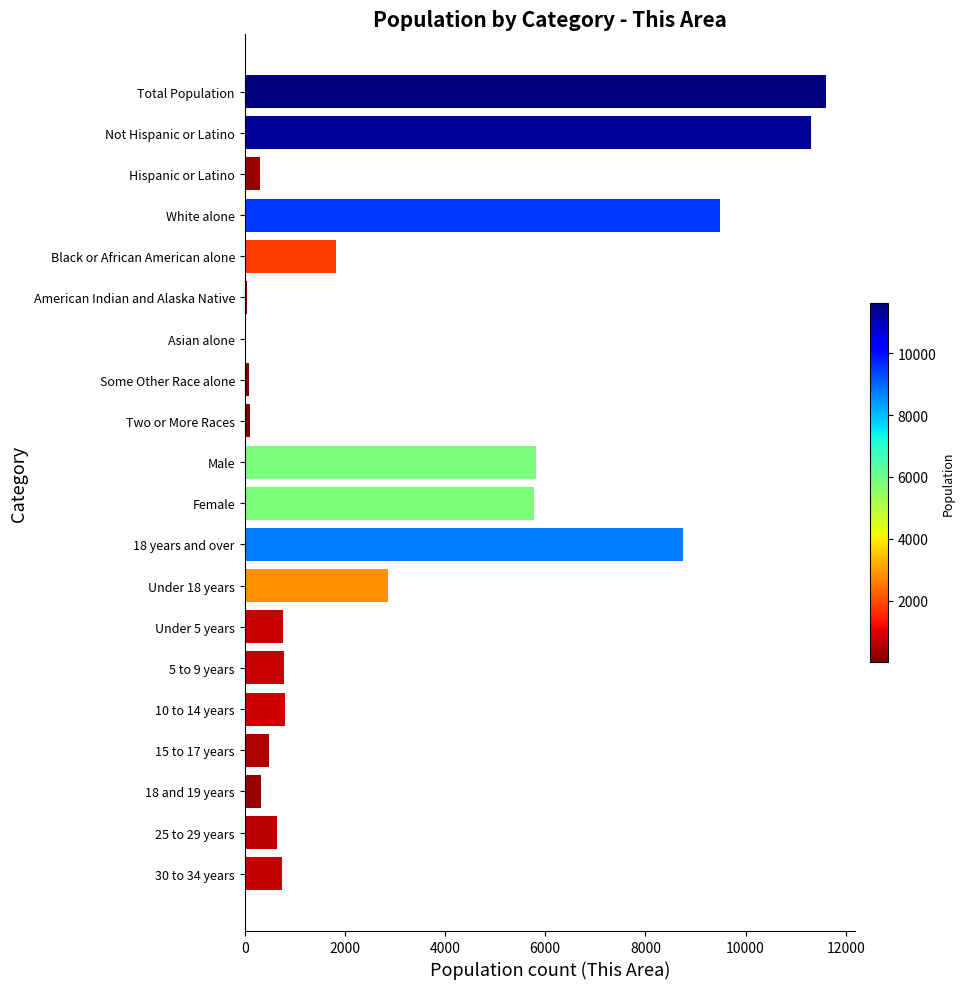

What is the maximum value shown in the chart?

11604